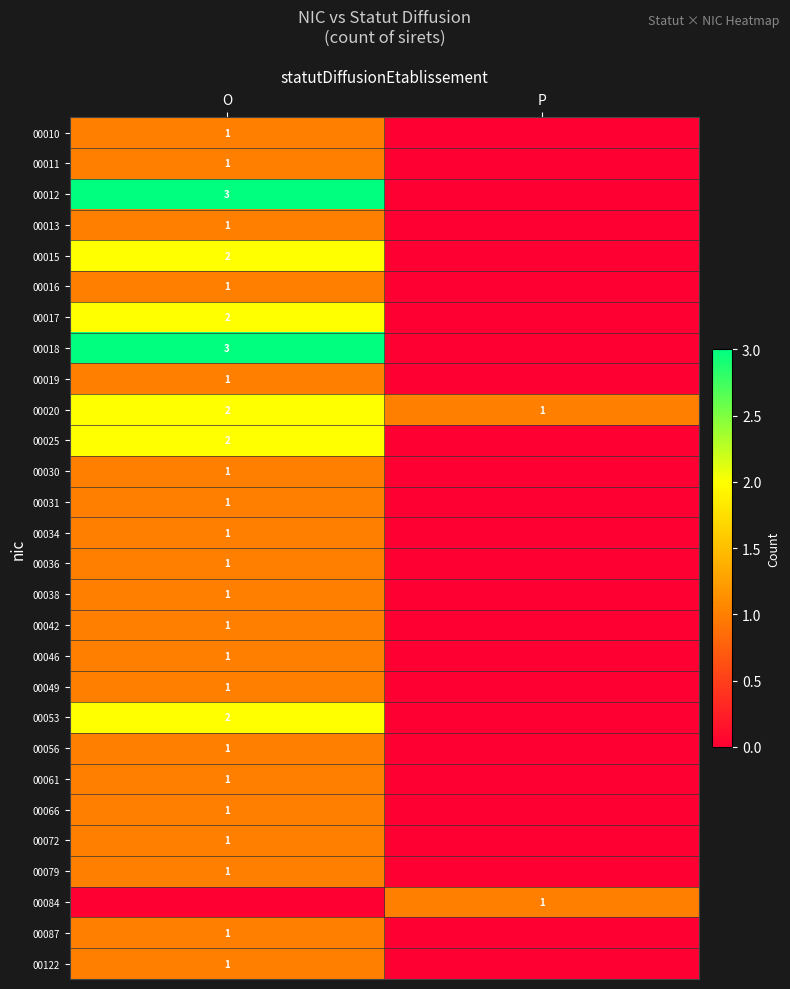

The 00030 series shows 1 at O. True or false?

True